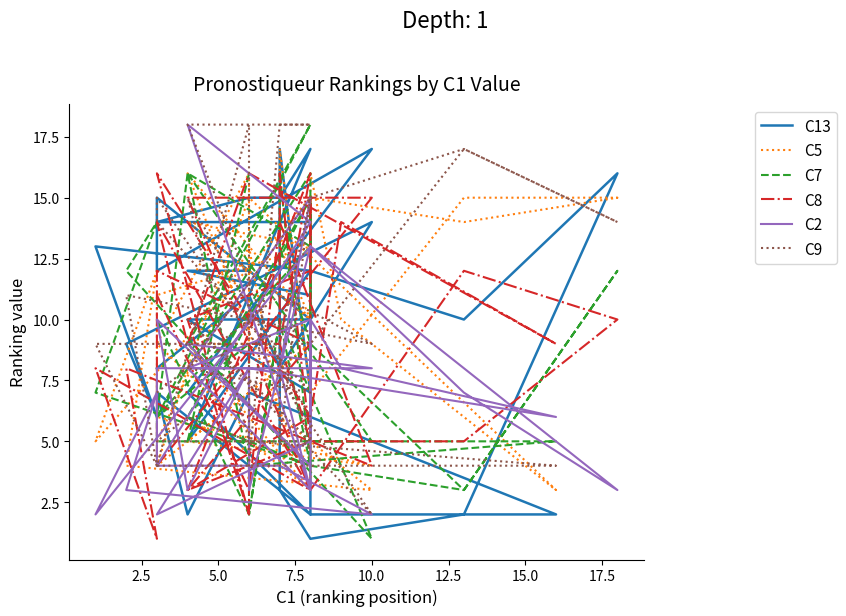

The C5 series shows 27 at 27. True or false?

False